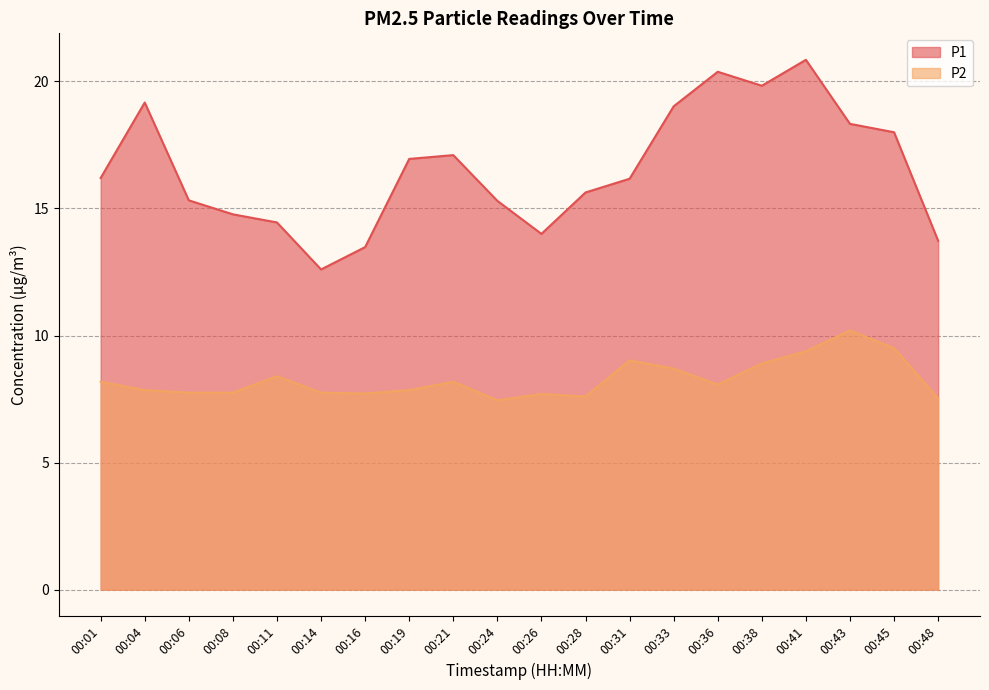

At which category does P2 reach its first local peak?

00:11